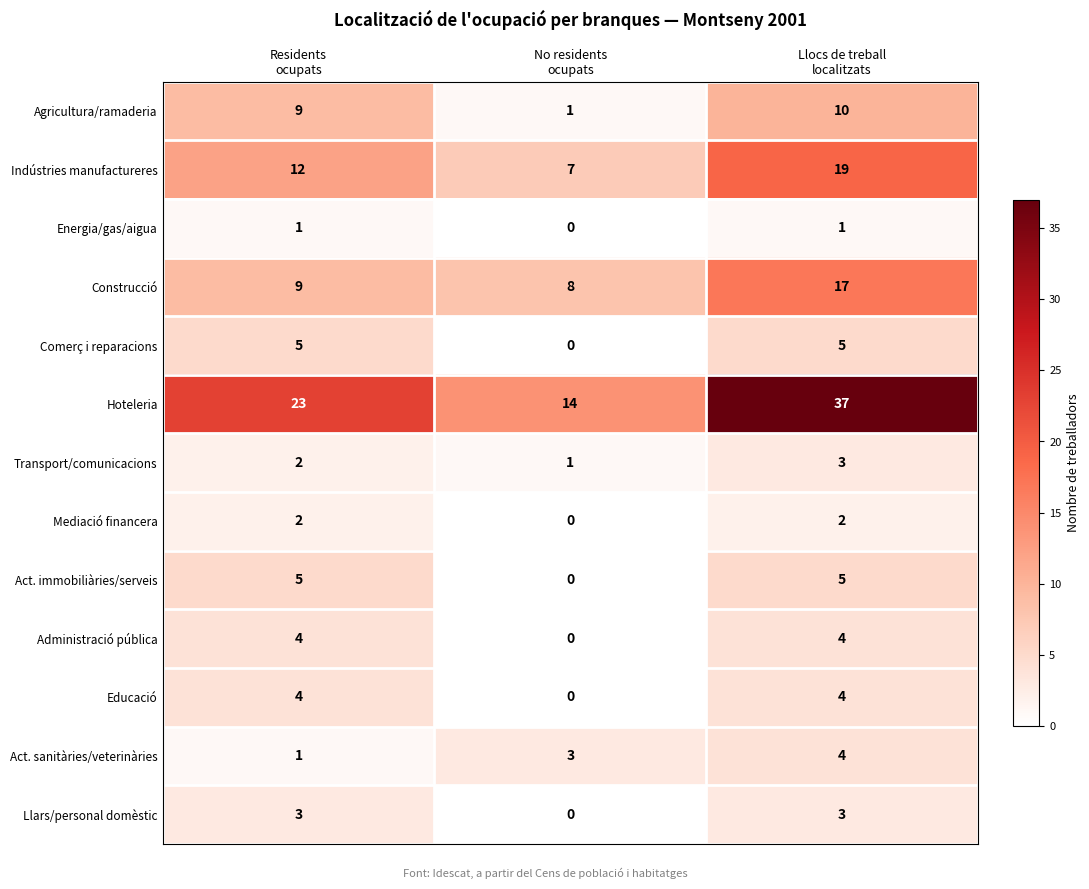

What is the difference between the second highest and minimum values in the Agricultura/ramaderia series?

8